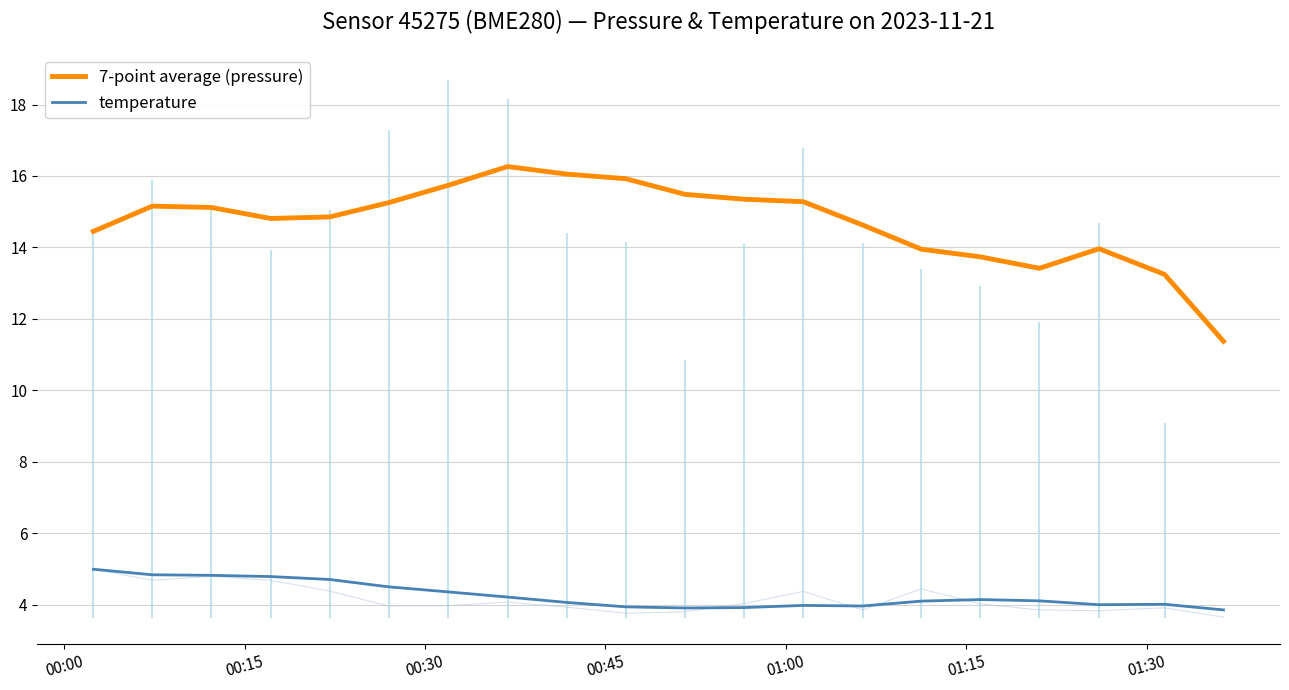

What is the value of the temperature point at the 7th from the left?

4.4